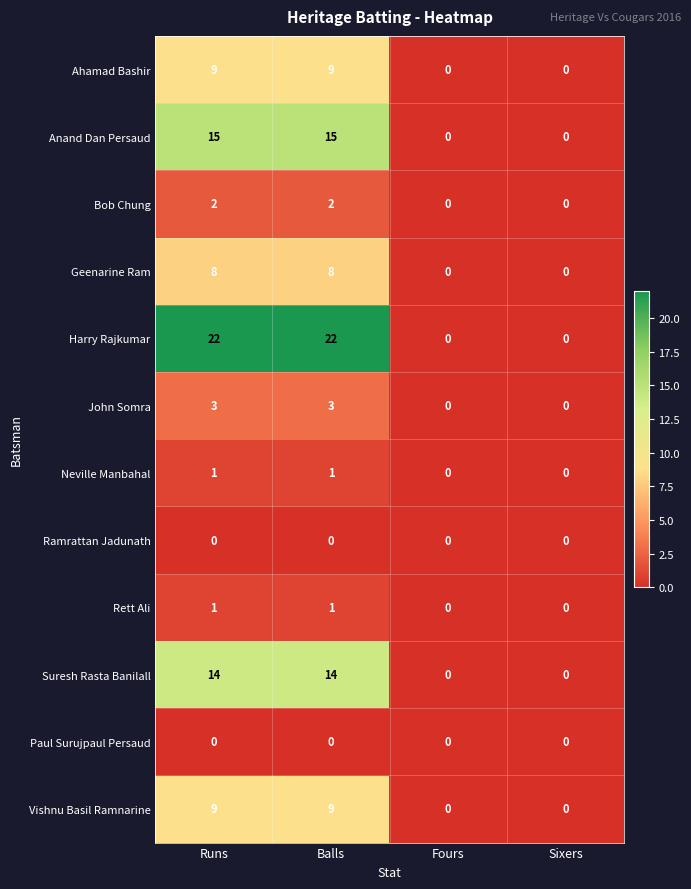

What is the total value across all series at Runs?

84